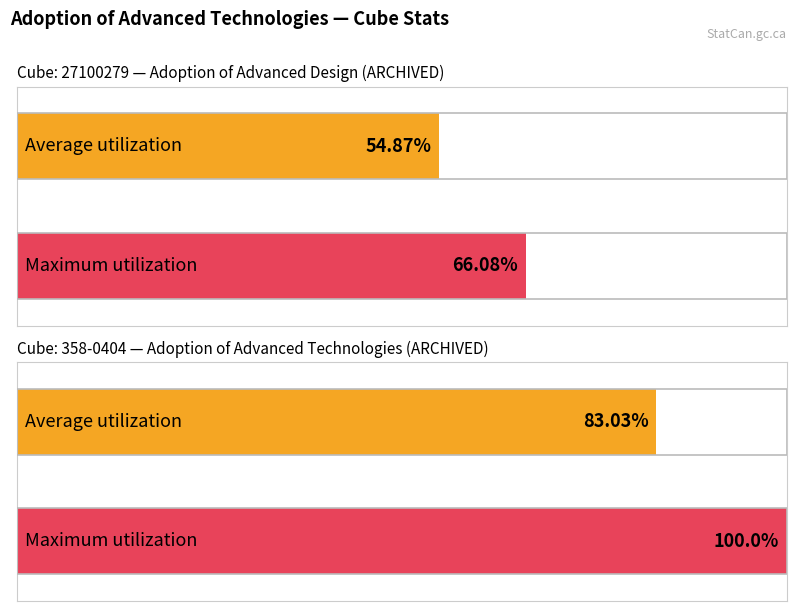

What is the maximum value shown in the chart?

100.0